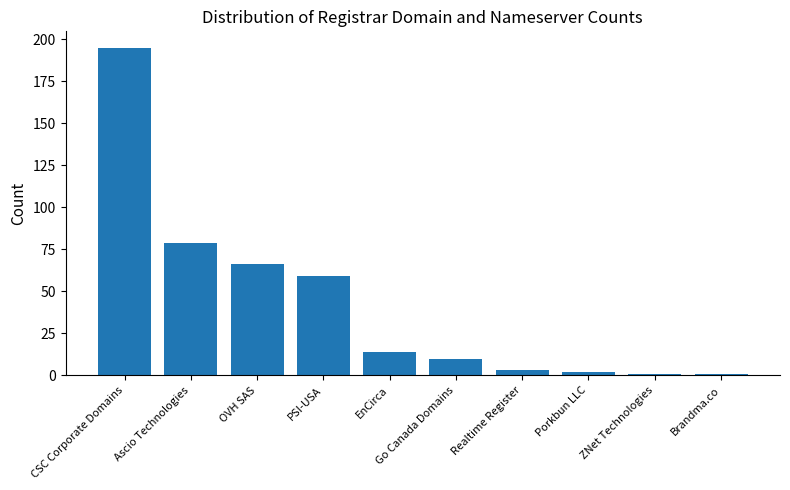

The chart shows a value of 51 at Ascio Technologies. True or false?

False